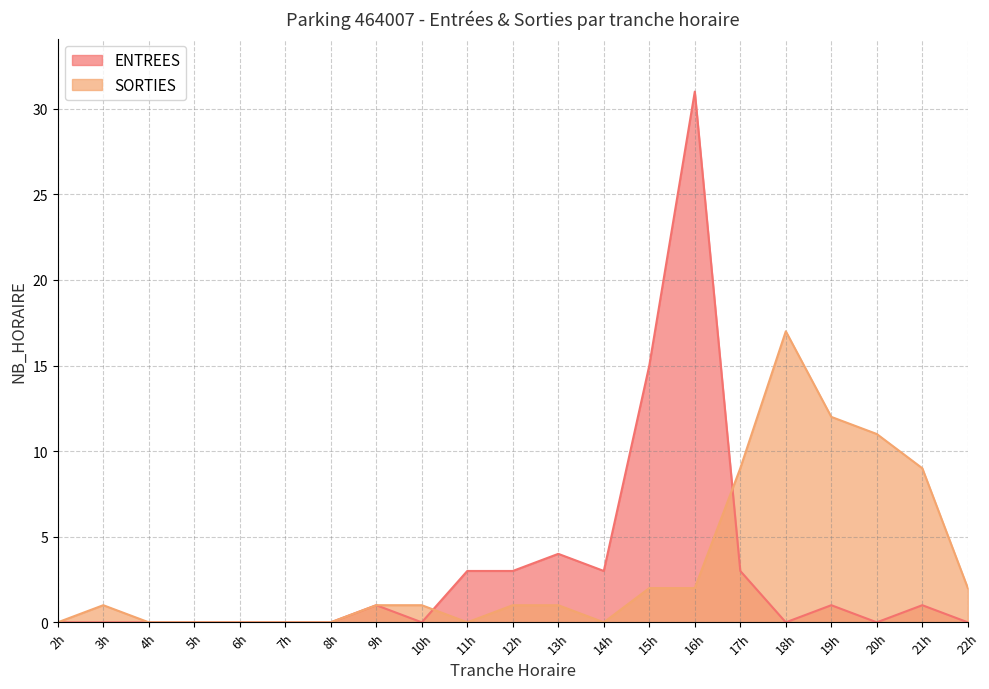

Which label corresponds to the largest value in the chart?

16h